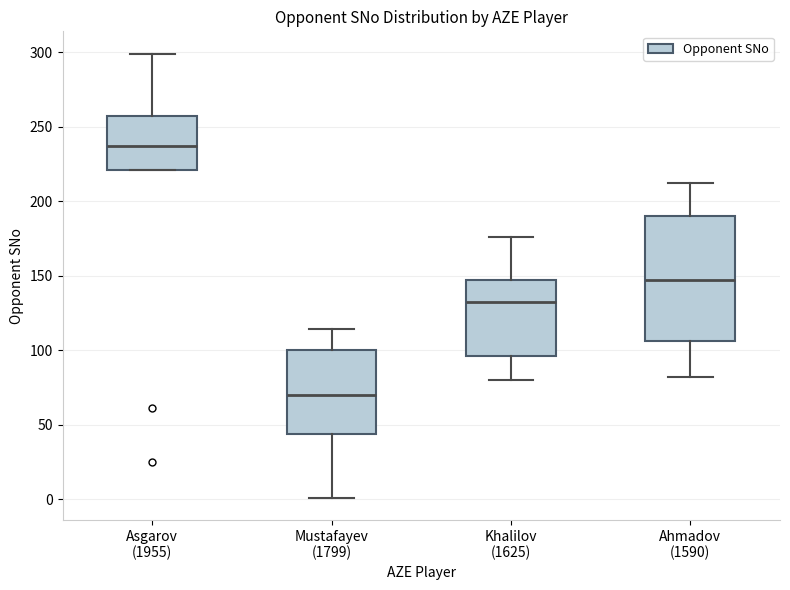

Reading left to right, transcribe this box plot: for each box, give where its median line is, the range the box spans, and where its two whiskers end, as read against the y-axis. The values are not printed on the chart, so give them approximately, as read against the axis.

Asgarov (1955): median 235, box 220 to 255, whiskers 220 to 300
Mustafayev (1799): median 70, box 45 to 100, whiskers 0 to 115
Khalilov (1625): median 130, box 95 to 145, whiskers 80 to 175
Ahmadov (1590): median 145, box 105 to 190, whiskers 80 to 210